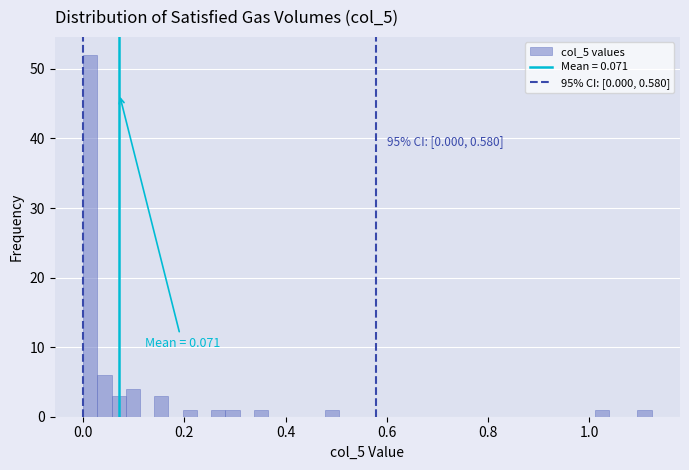

Read against the x-axis, roughly where is the centre of the tallest bar?

0.02